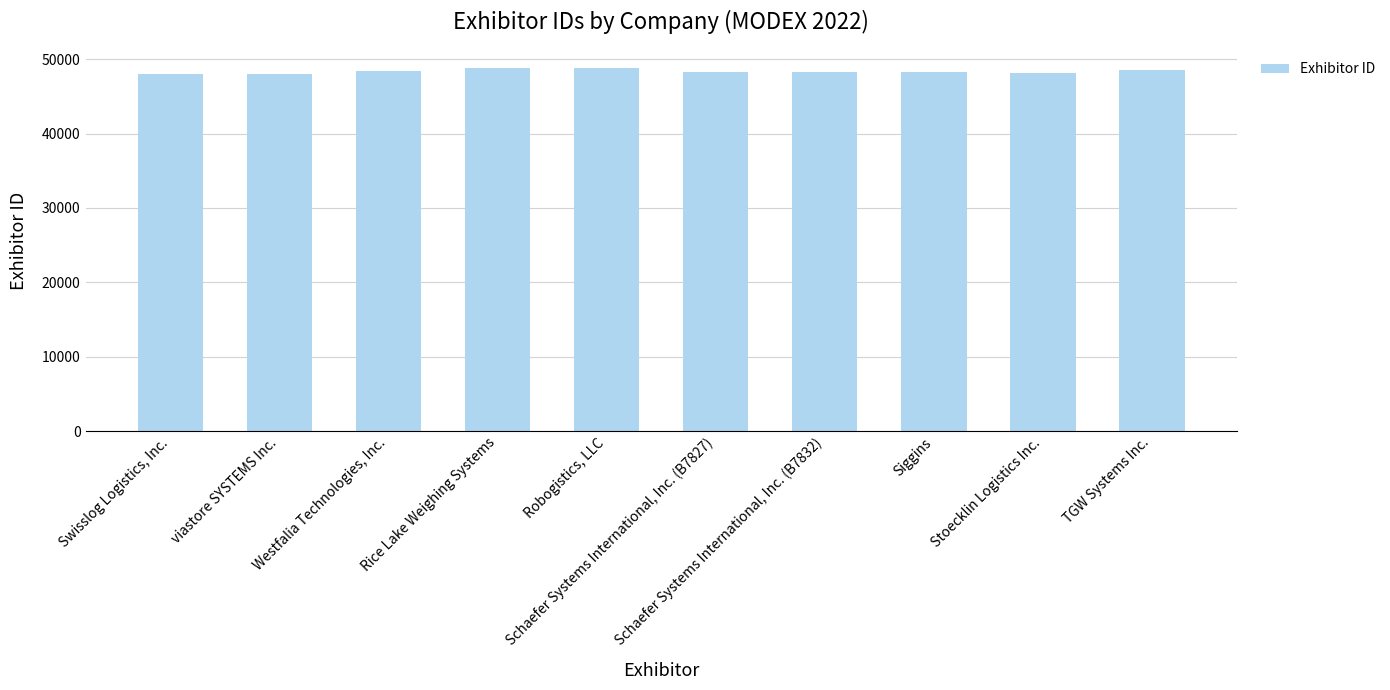

What is the smallest value displayed?

48072